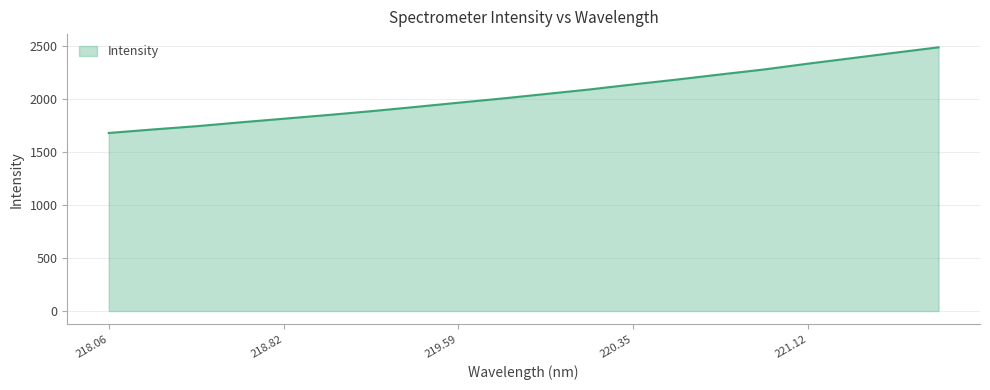

What is the difference between the maximum and minimum values?

806.7